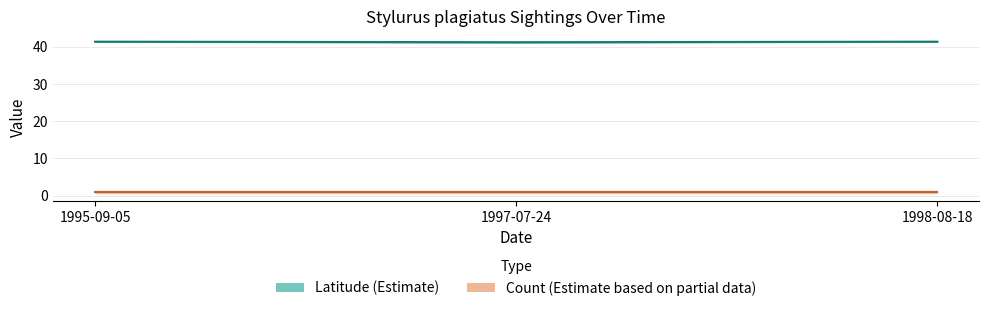

True or false: Count has a value of 1.7 at 1998-08-18.

False